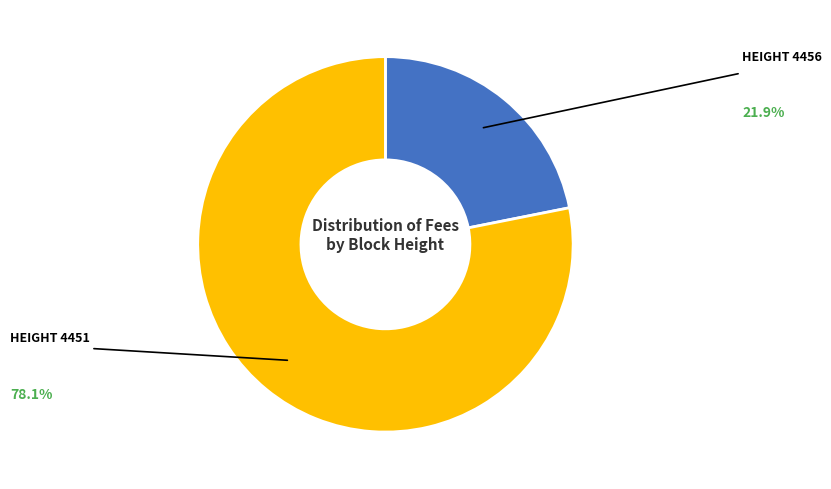

To the nearest percent, what is the difference between the largest and smallest slice percentages?

56%